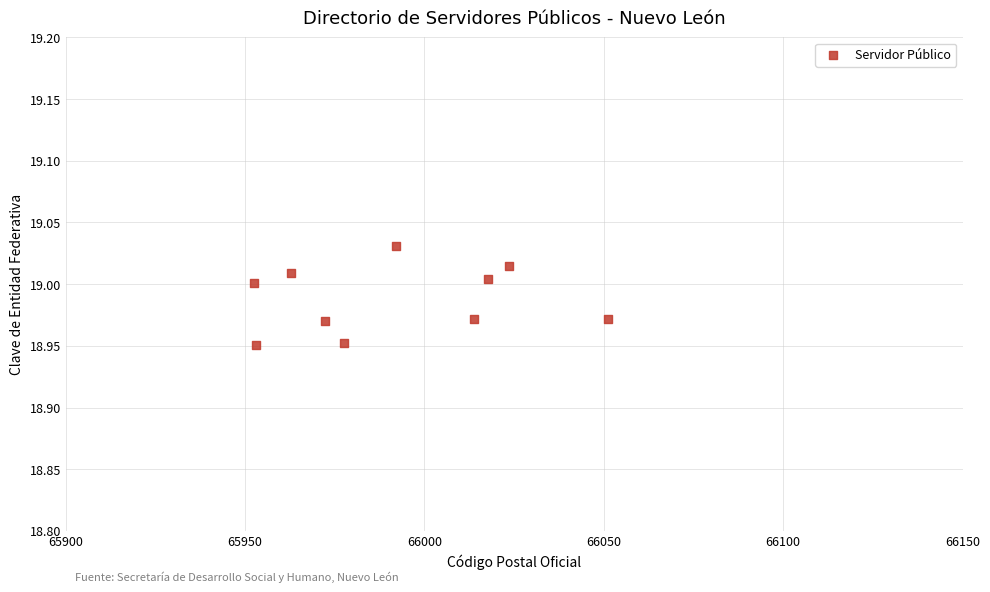

What is the average X value?

65991.7